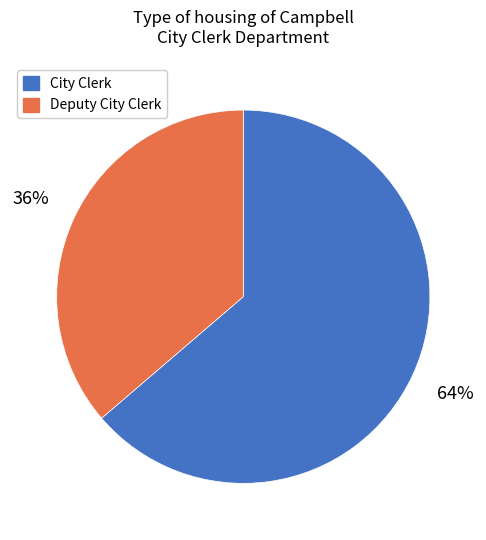

What percentage is the City Clerk slice, to the nearest percent?

64%